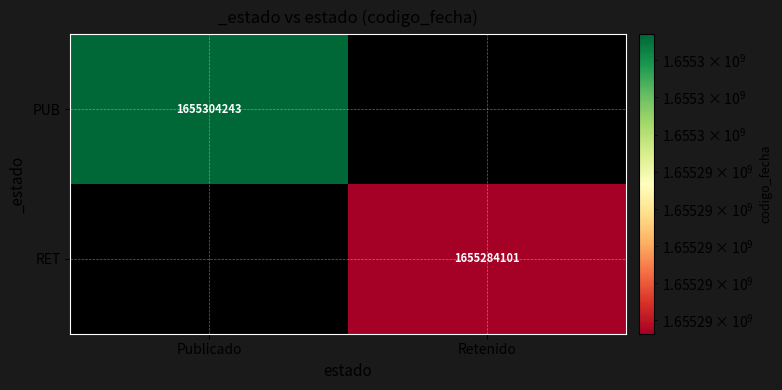

Is the value of RET at Retenido greater than the value of PUB at Publicado?

No